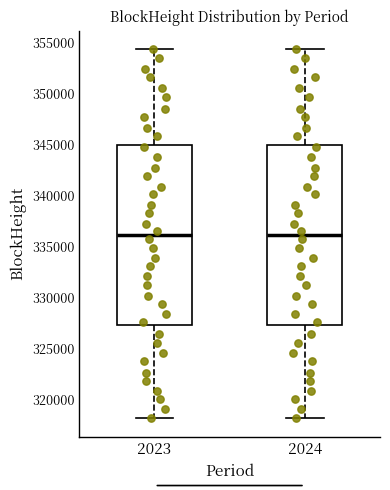

Reading left to right, read every box against the y-axis: the position of its median line, the range the box covers, and the ends of its whiskers. The values are not printed on the chart, so give them approximately, as read against the axis.

2023: median 336000, box 327500 to 345000, whiskers 318000 to 354500
2024: median 336000, box 327500 to 345000, whiskers 318000 to 354500